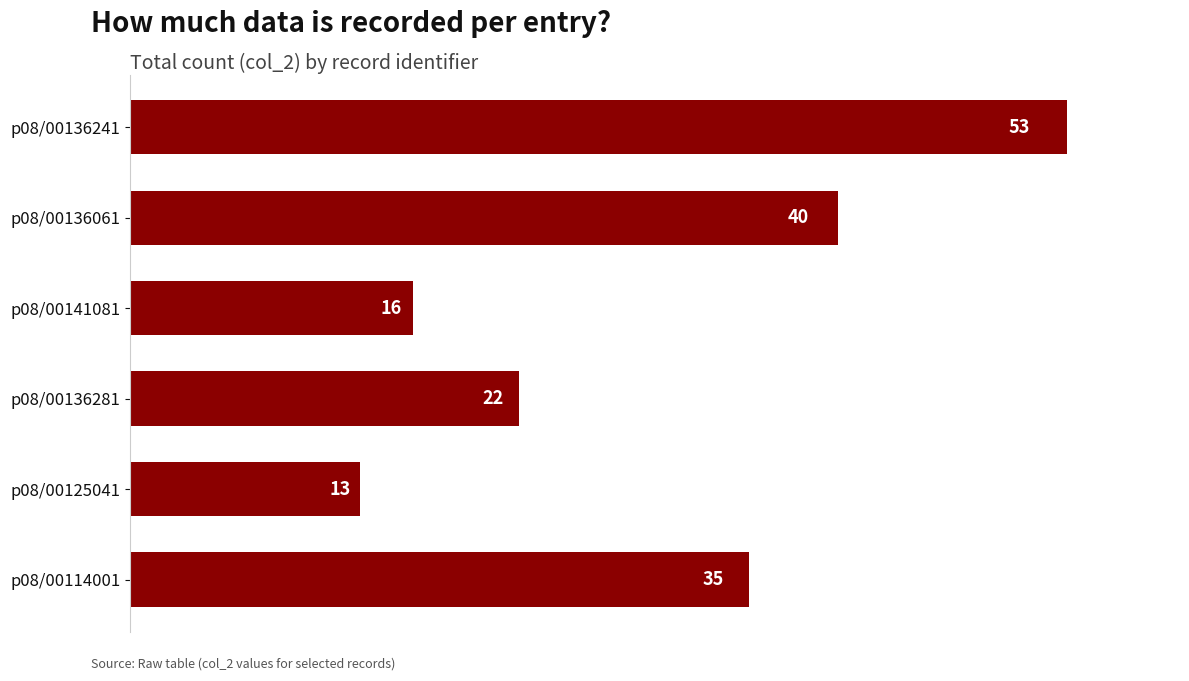

The value at p08/00136061 is 40. True or false?

True